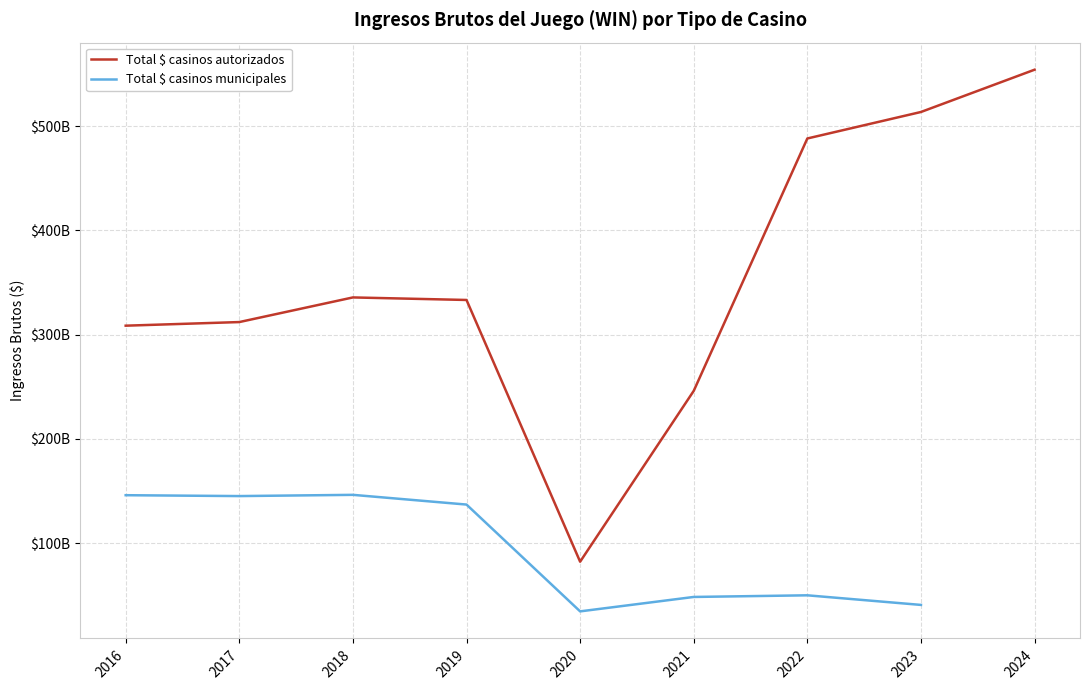

The chart shows a value of 513680734170.4 at 2023. True or false?

True